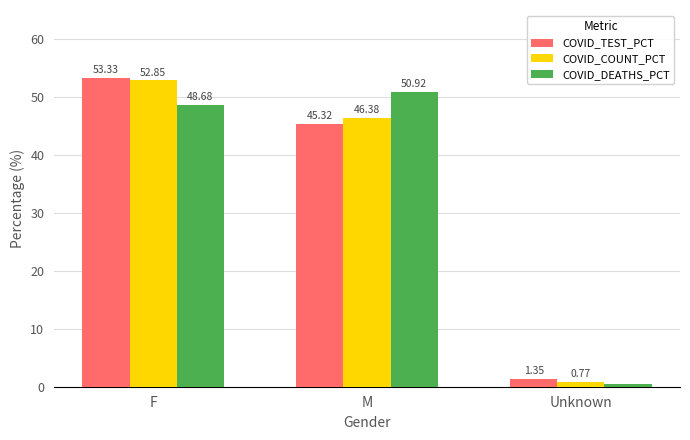

What is the maximum value for COVID_TEST_PCT?

53.3